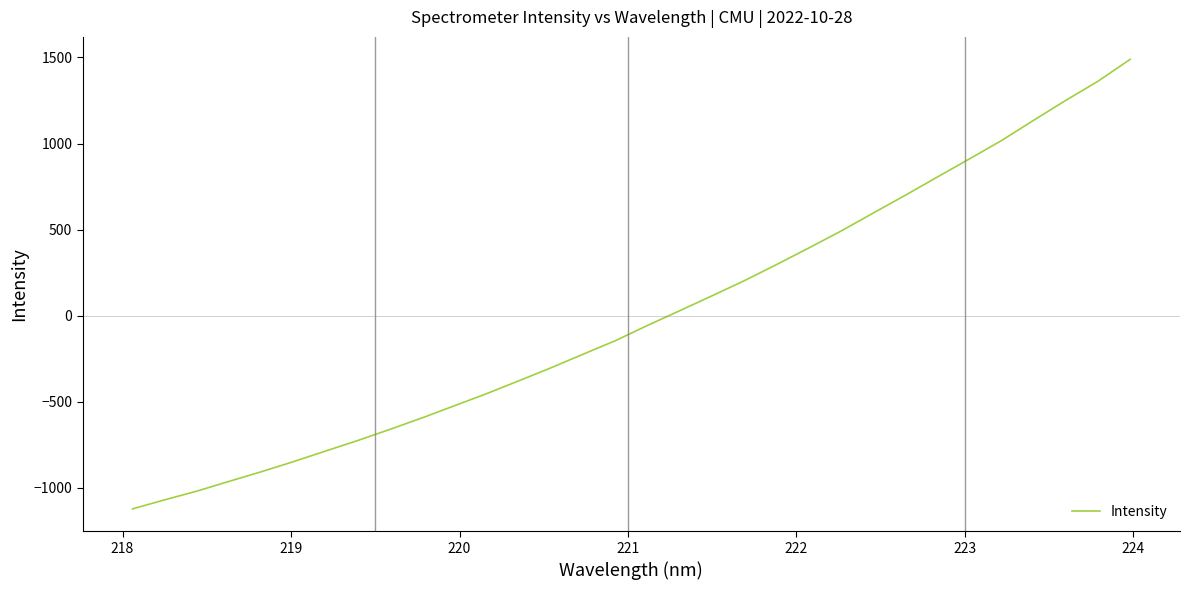

What is the minimum value shown in the chart?

-1123.6